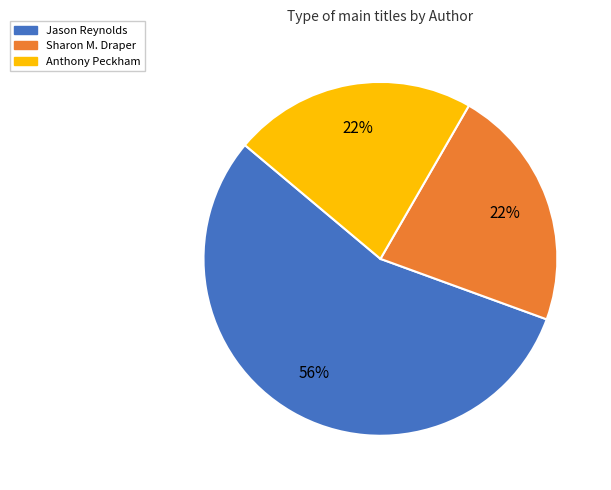

Does any single category account for the majority?

Yes